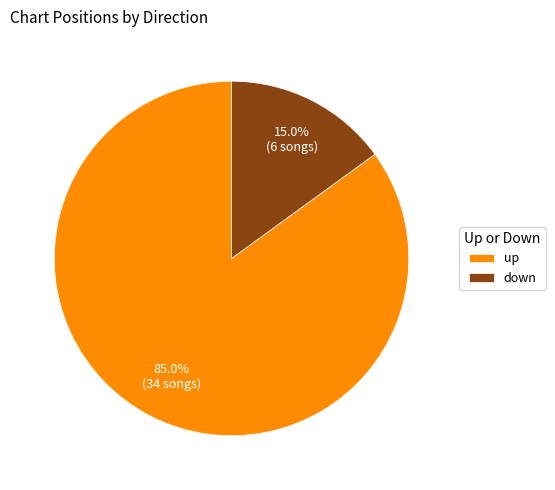

True or false: up accounts for 75% of the total.

False